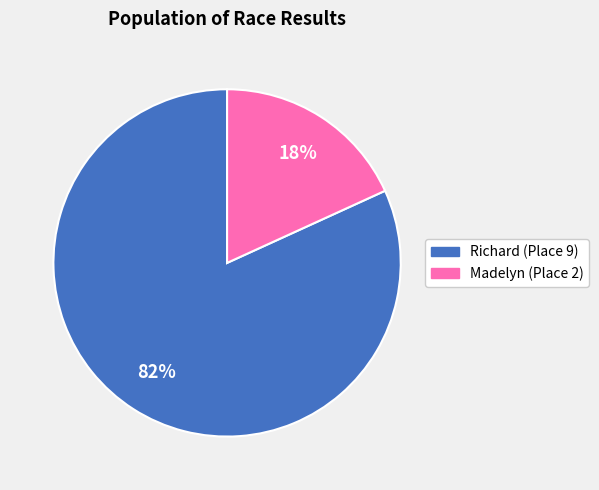

To the nearest percent, what portion does Richard represent?

82%